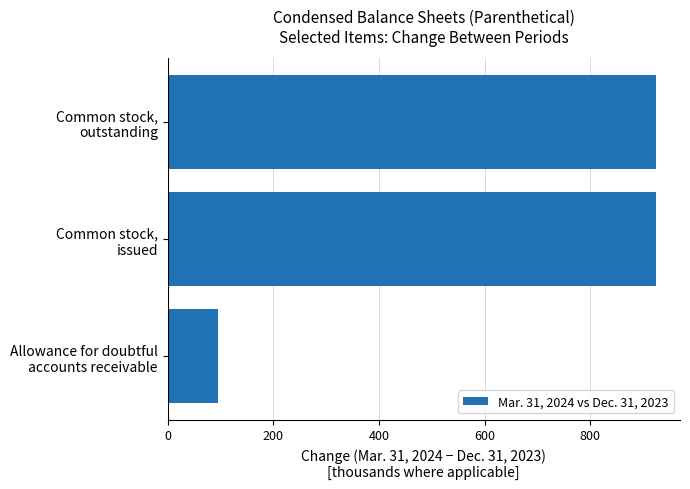

Are the bars grouped side by side (vs. stacked)?

No